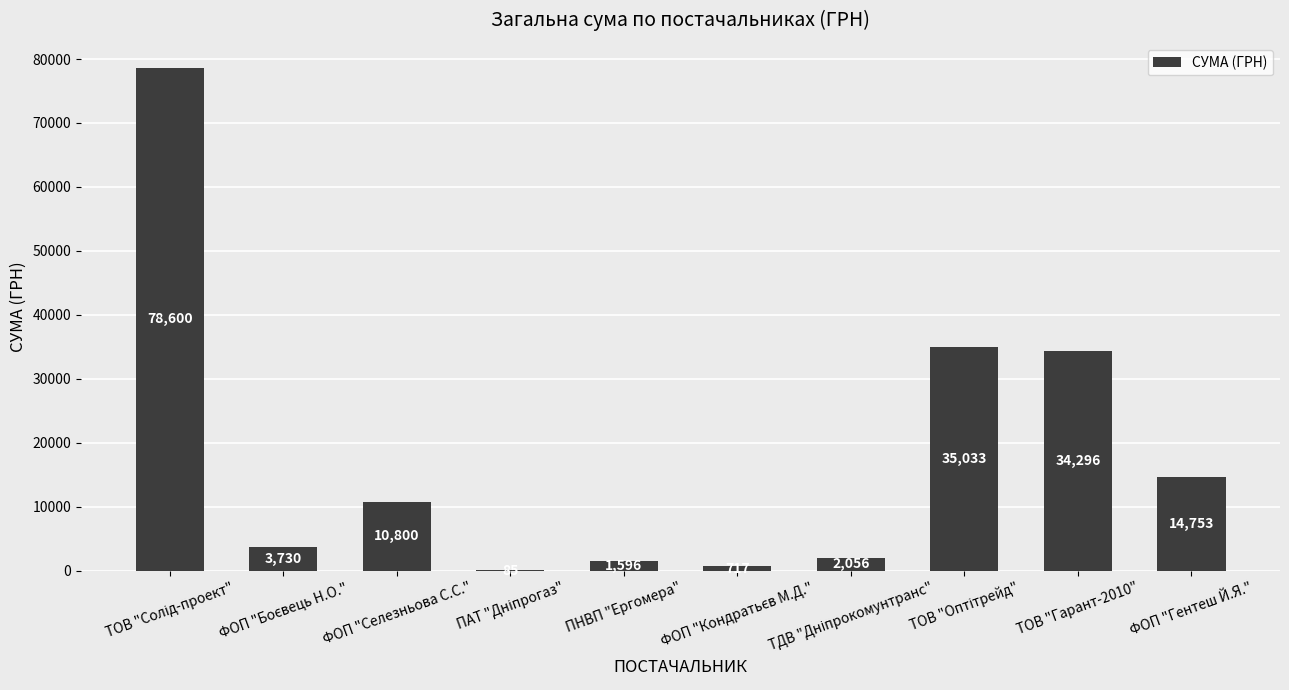

What is the maximum value shown in the chart?

78600.0